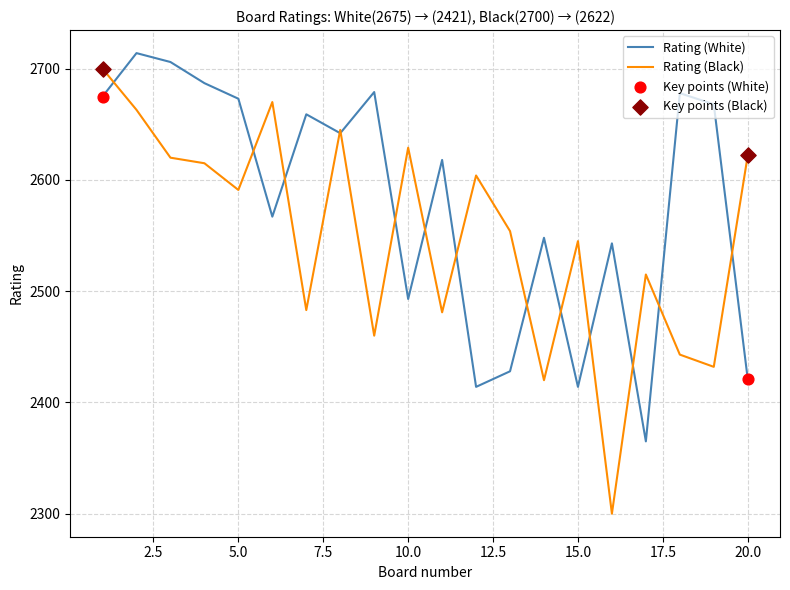

At how many categories does at least one series exceed 2393?

20